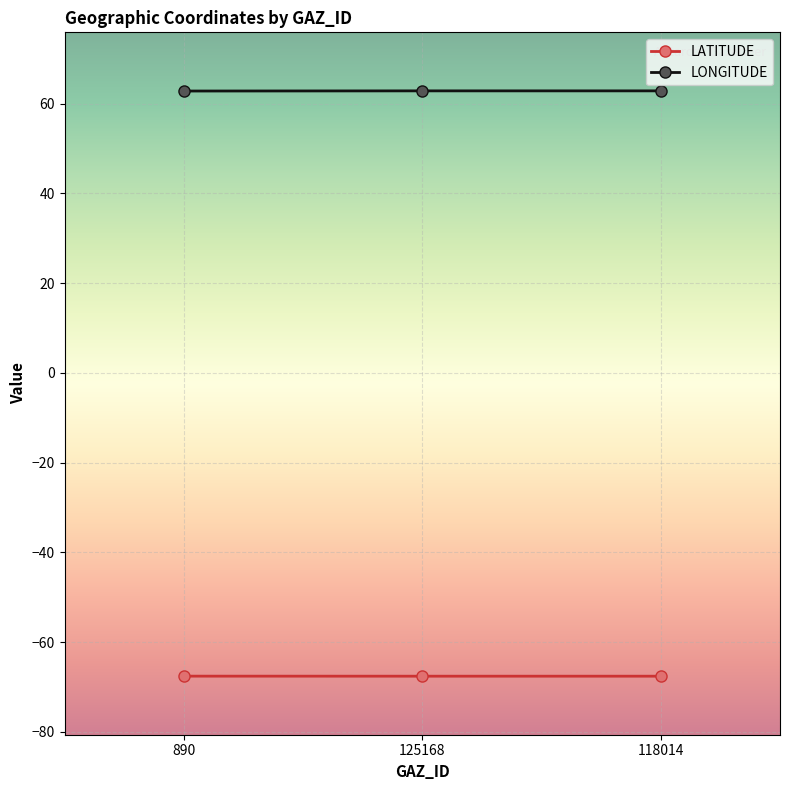

Is the value of LATITUDE at 890 greater than the value of LONGITUDE at 118014?

No